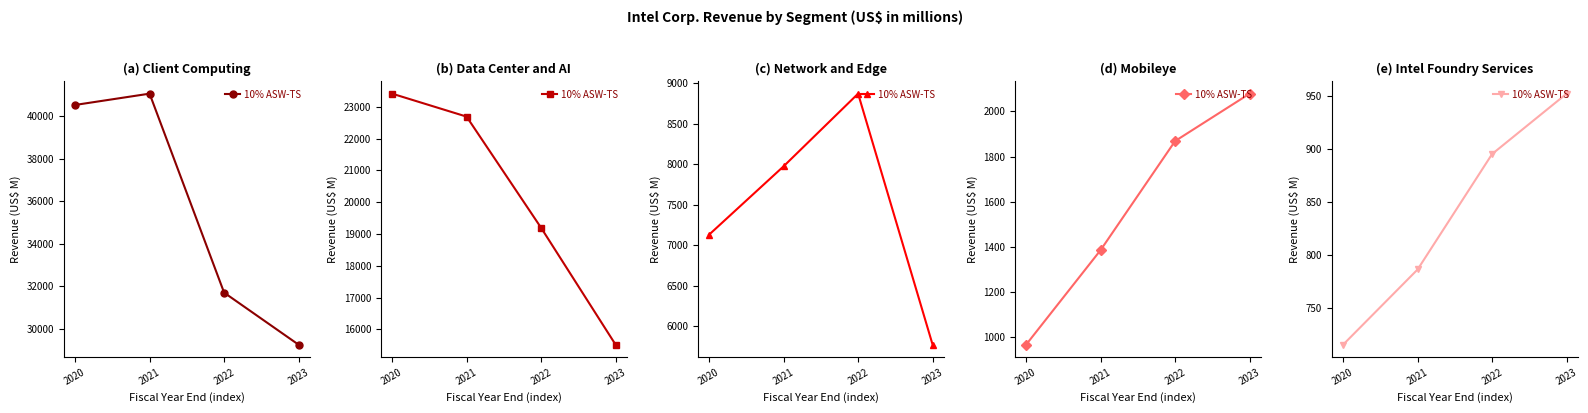

Rank the categories by value from lowest to highest.

2020, 2021, 2022, 2023